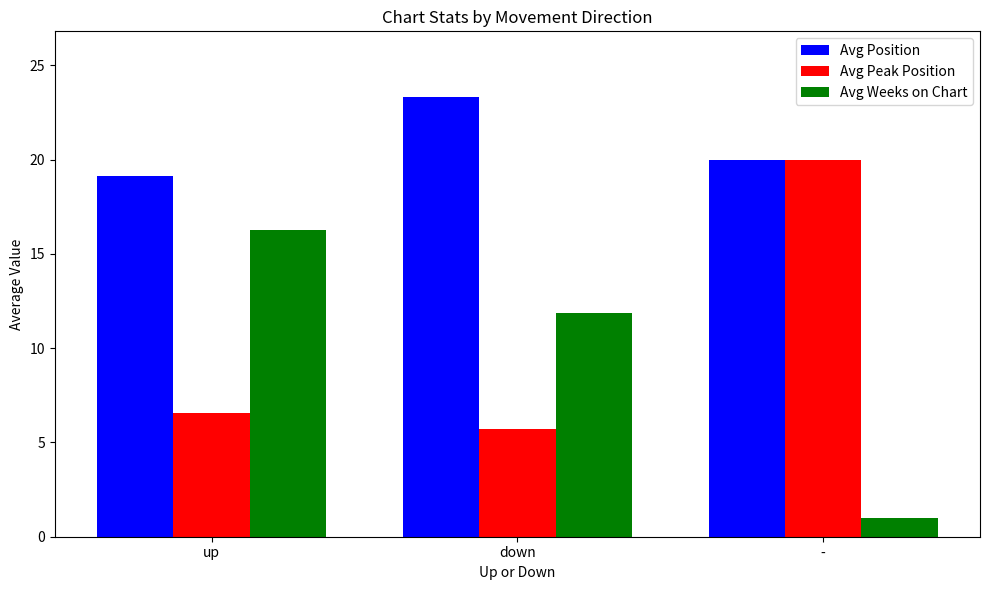

How many bars are there in total?

9